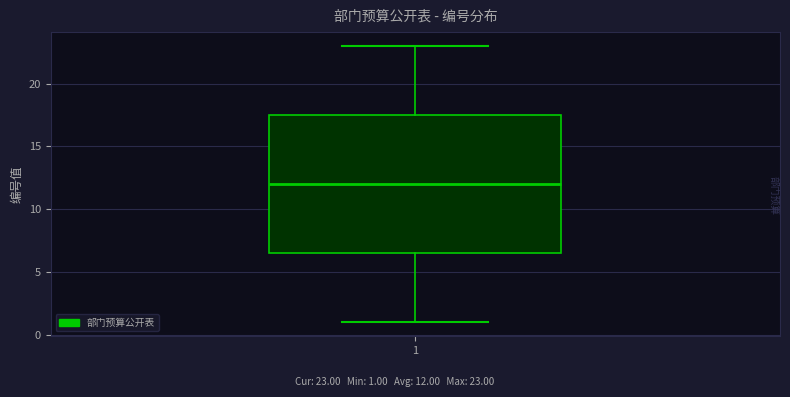

Where does the upper whisker of the box at x = 1 end on the y-axis? The values are not printed on the chart, so give them approximately, as read against the axis.

23.0